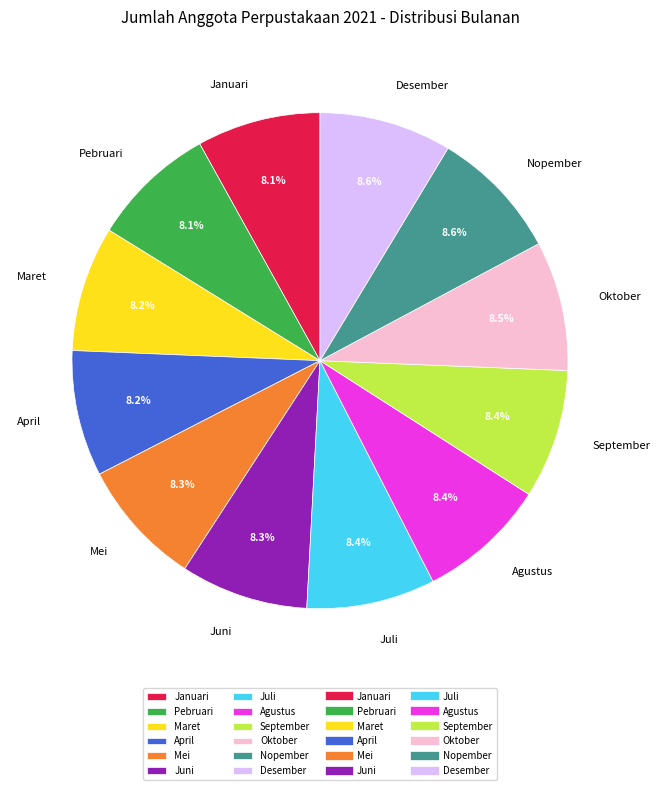

Does April account for over 50% of the chart?

No